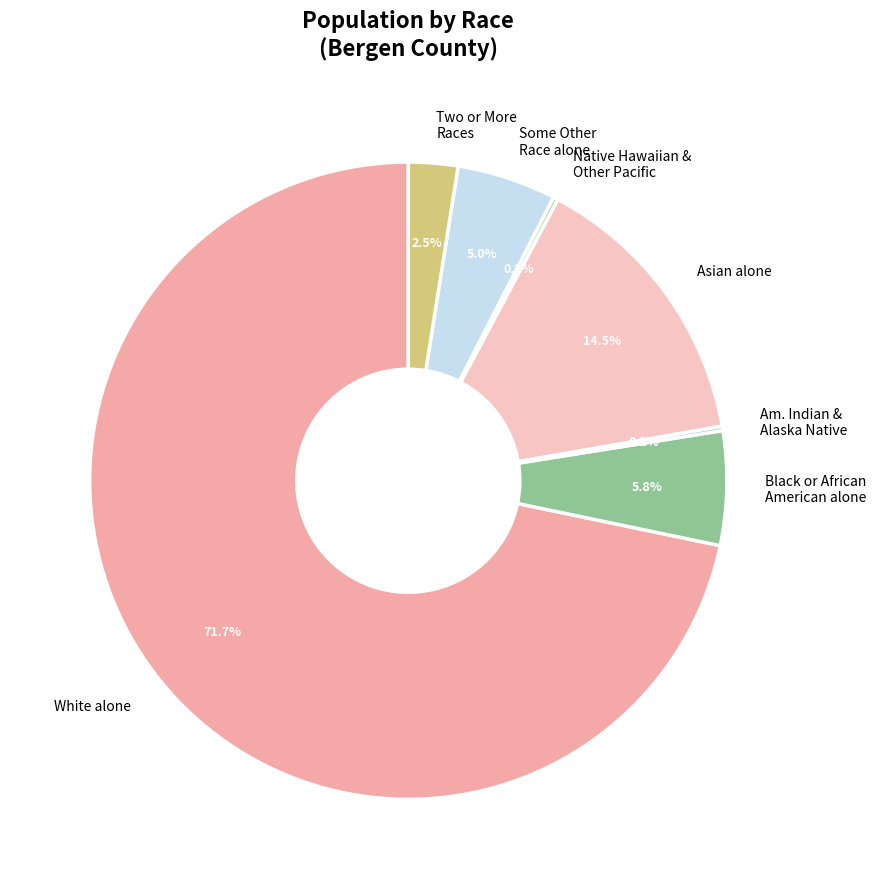

Which has a higher value, Asian alone or Black or African American alone?

Asian alone